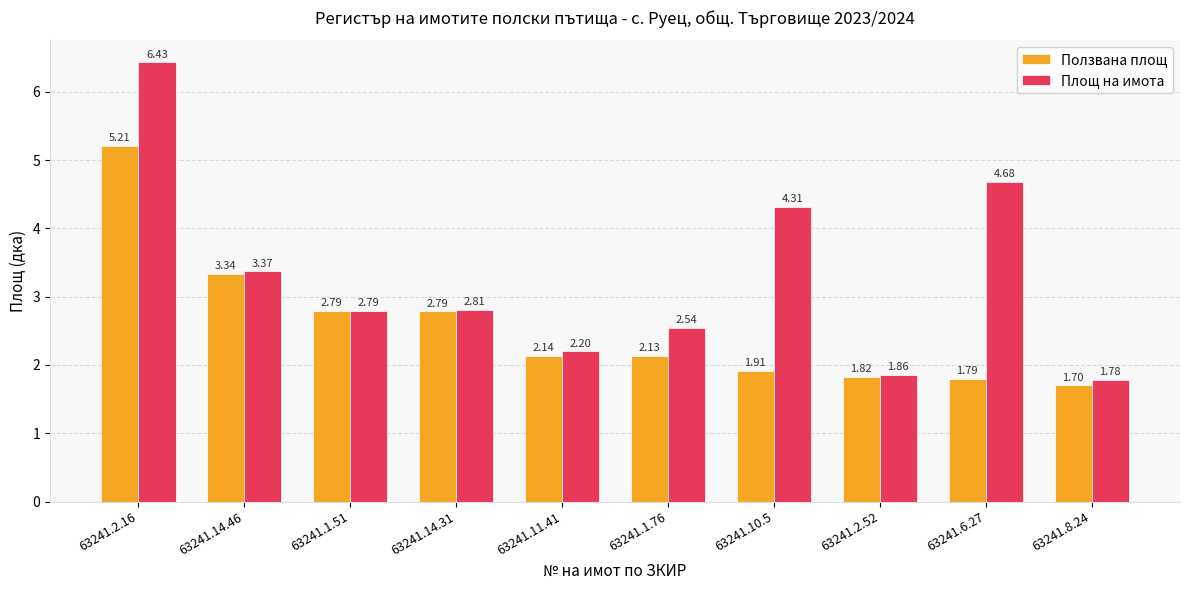

What is the label of the 4th bar from the right?

63241.10.5